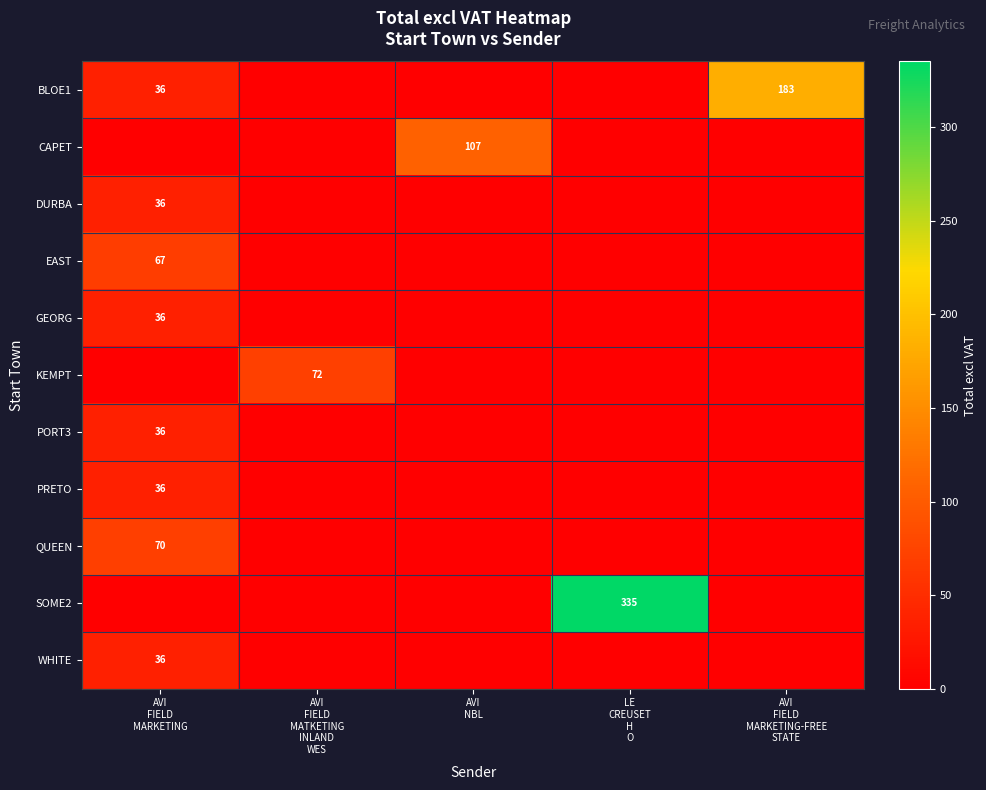

At which category does the chart reach its minimum across all series?

AVI
FIELD
MATKETING
INLAND
WES